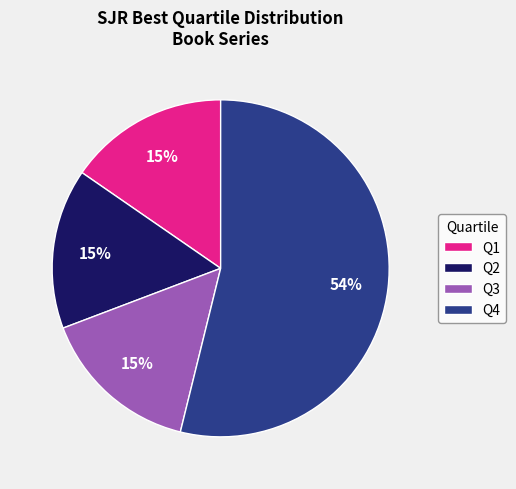

Do Q4 and Q3 together represent more than half of the pie?

Yes